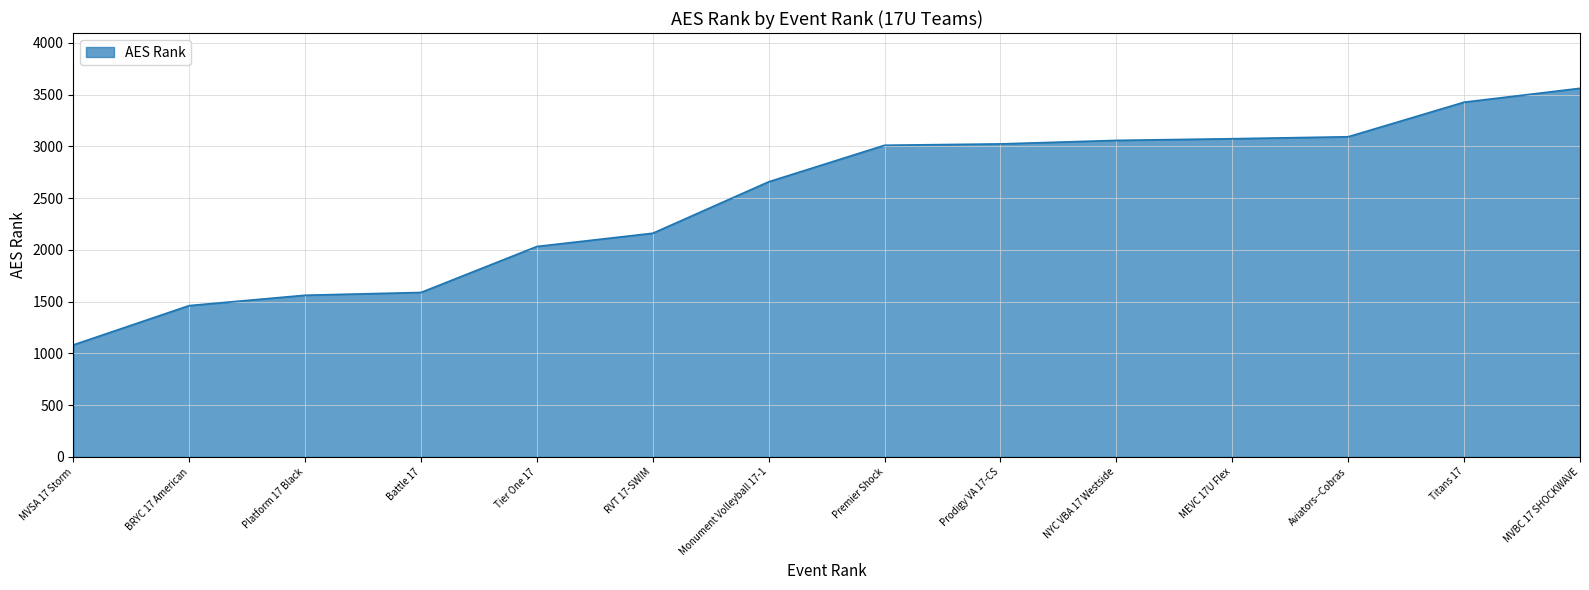

What position from the left is Battle 17?

4